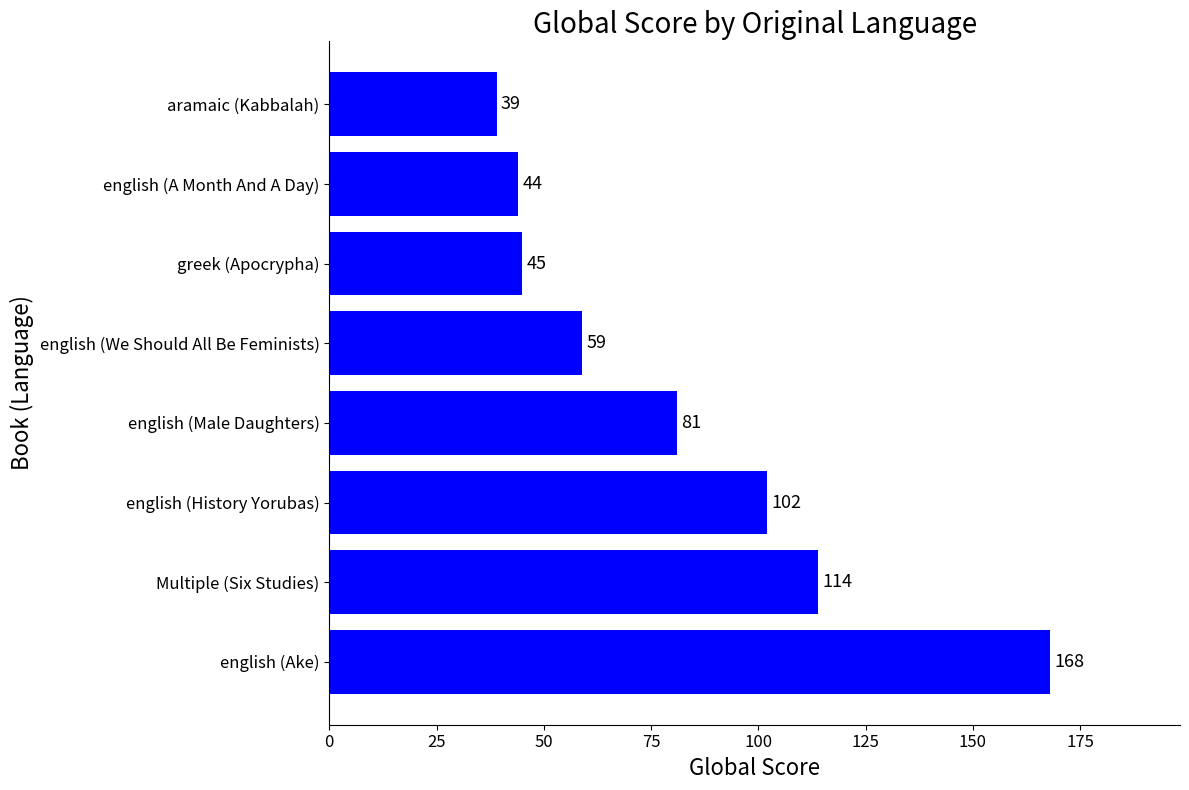

Which label corresponds to the smallest value in the chart?

aramaic (Kabbalah)